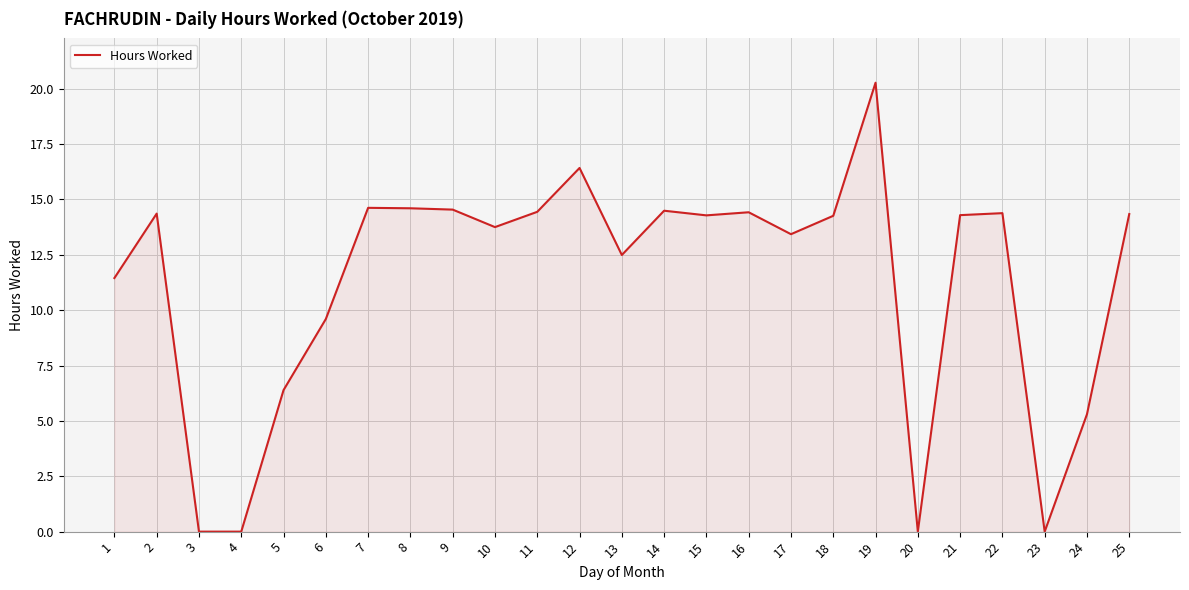

What is the difference between the maximum and minimum values?

20.3